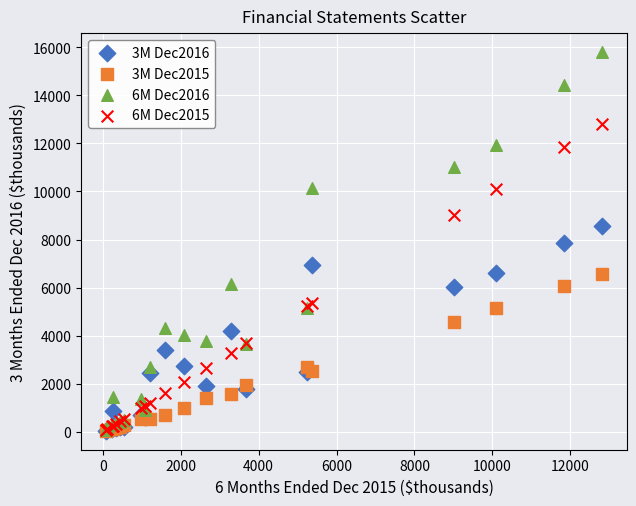

Which series has the widest spread of Y values?

6M Dec2016